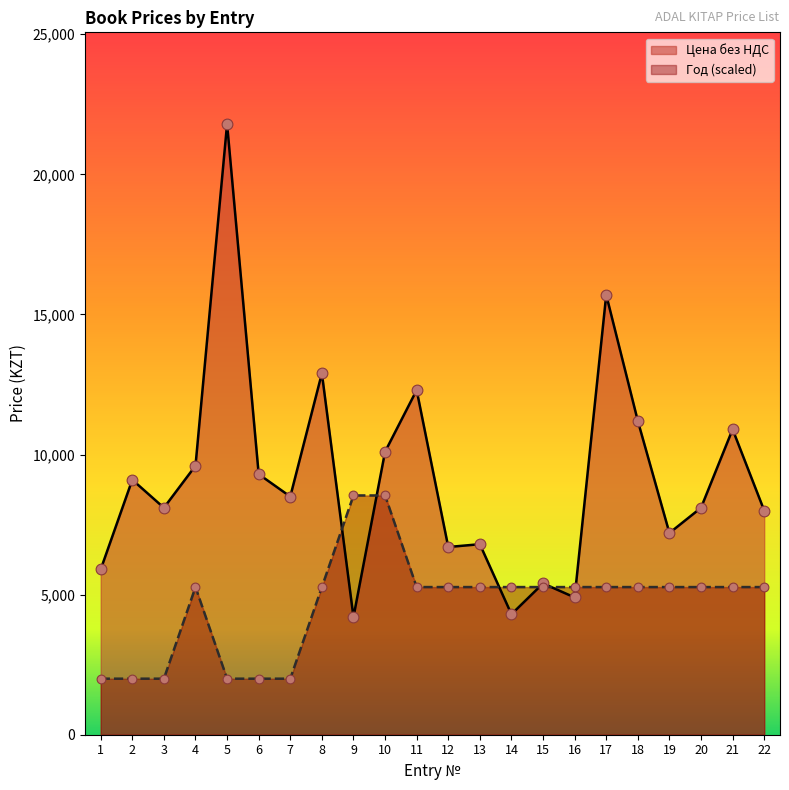

Which series reaches the minimum Y coordinate?

Год